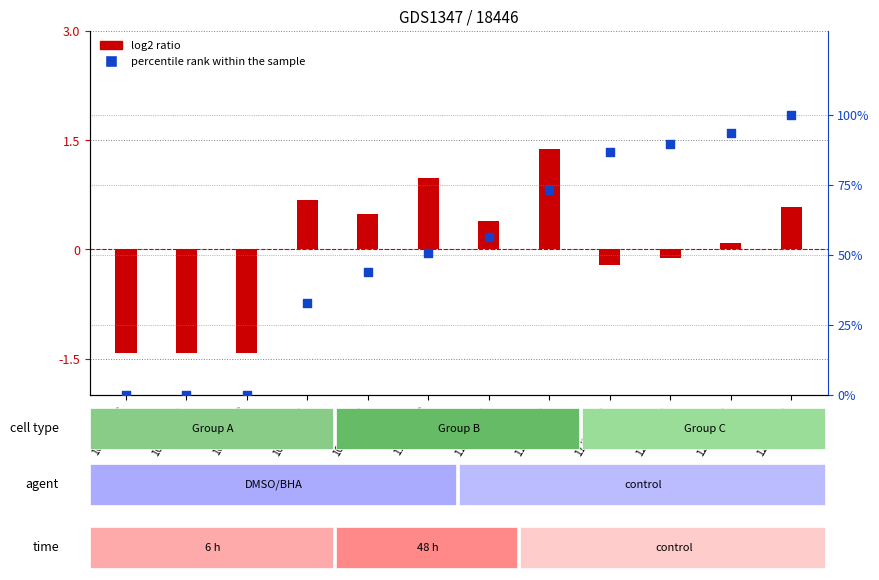

Which series contains the lowest Y value?

log2 ratio